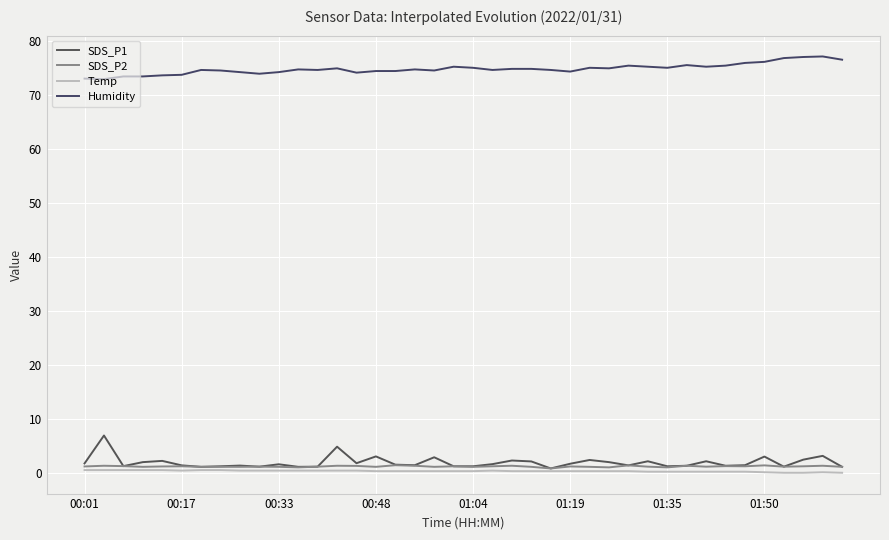

What are all the series names shown in the legend?

SDS_P1, SDS_P2, Temp, Humidity